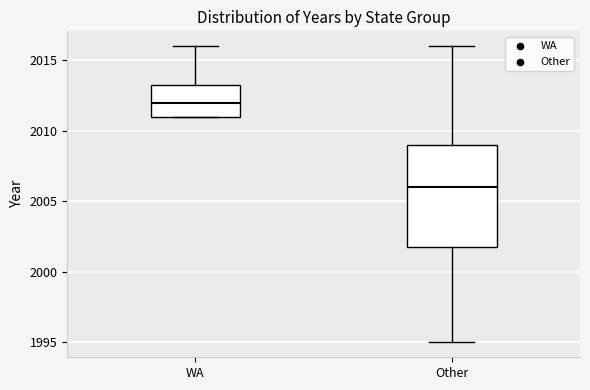

Comparing the boxes themselves (not the whiskers), which one is the tallest?

Other